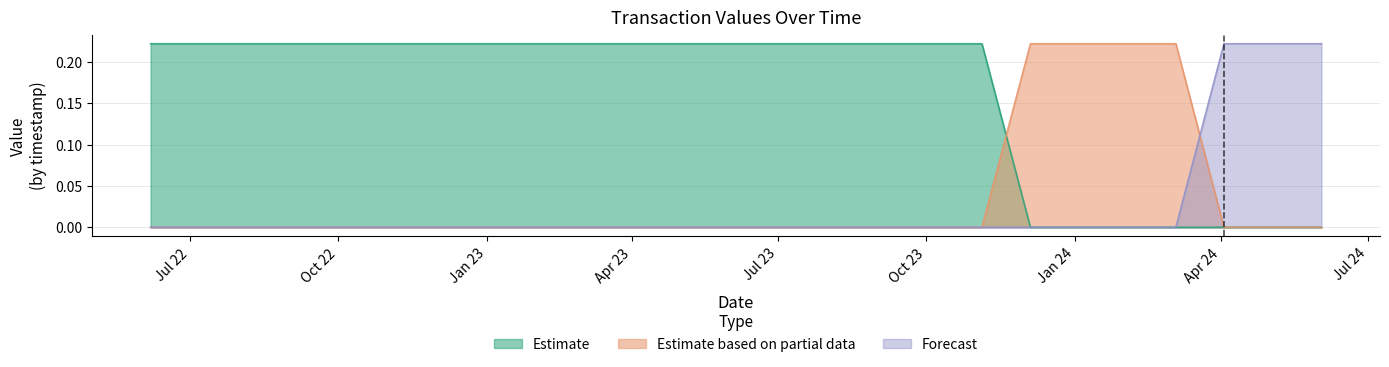

Which series ends up on top after the final intersection of Estimate based on partial data and Forecast?

Forecast